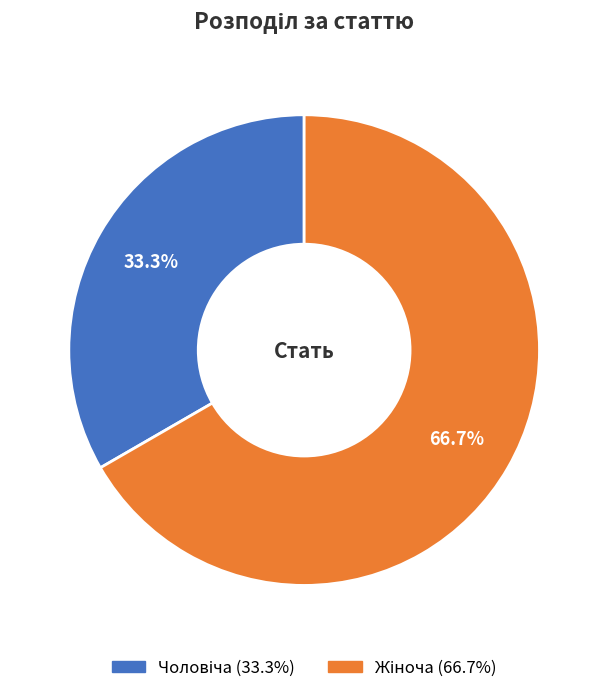

Is there any slice that represents more than half of the pie?

Yes